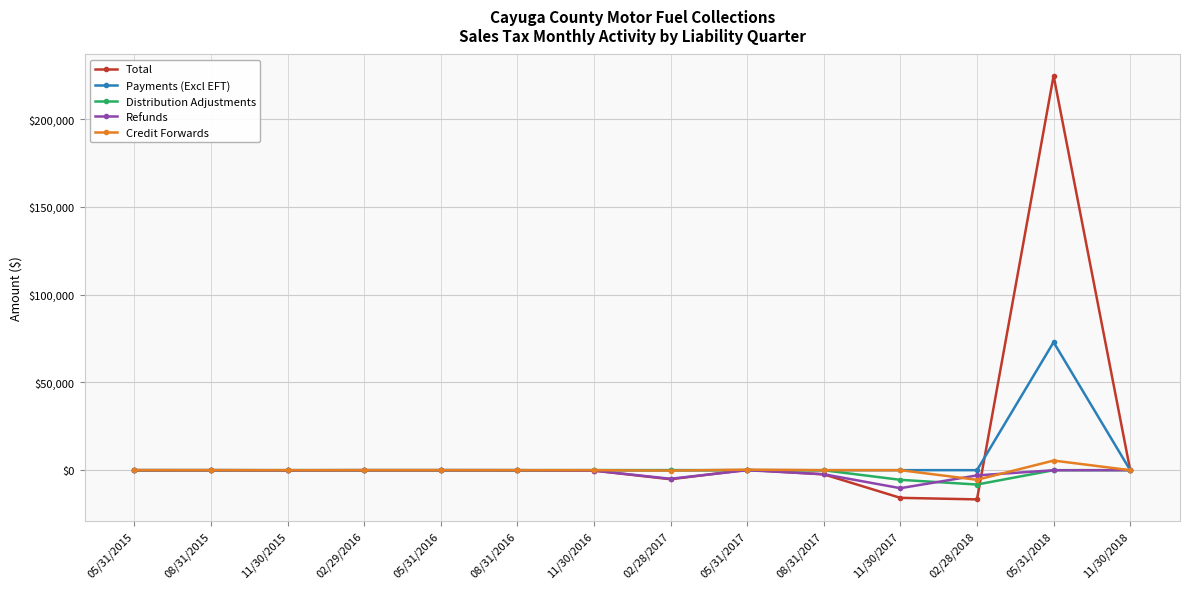

What is the greatest value displayed?

224807.1